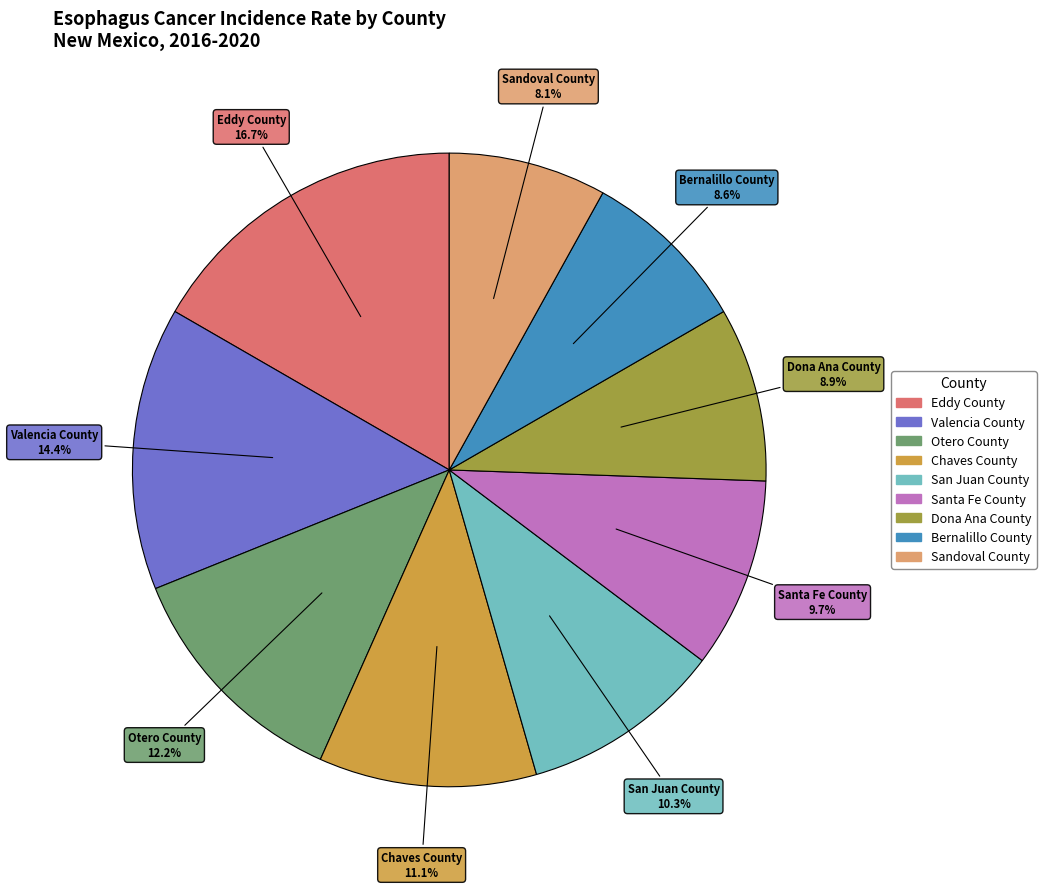

What percentage is the Santa Fe County slice, to the nearest percent?

10%